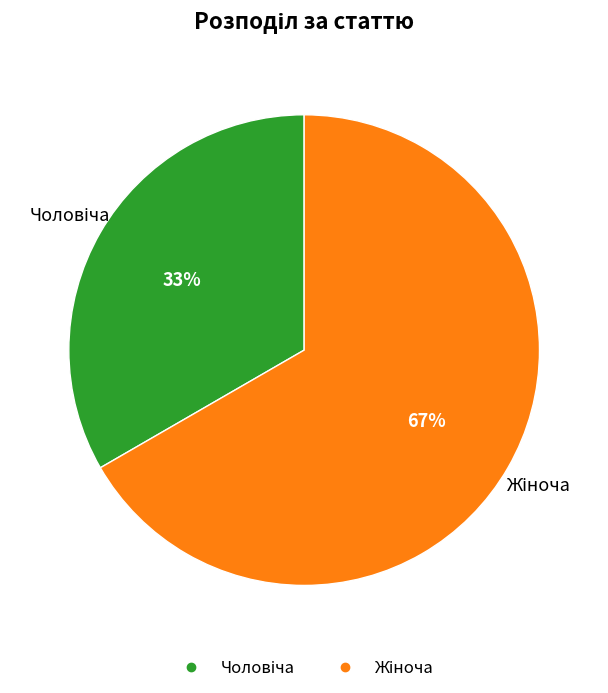

Is there any slice that represents more than half of the pie?

Yes